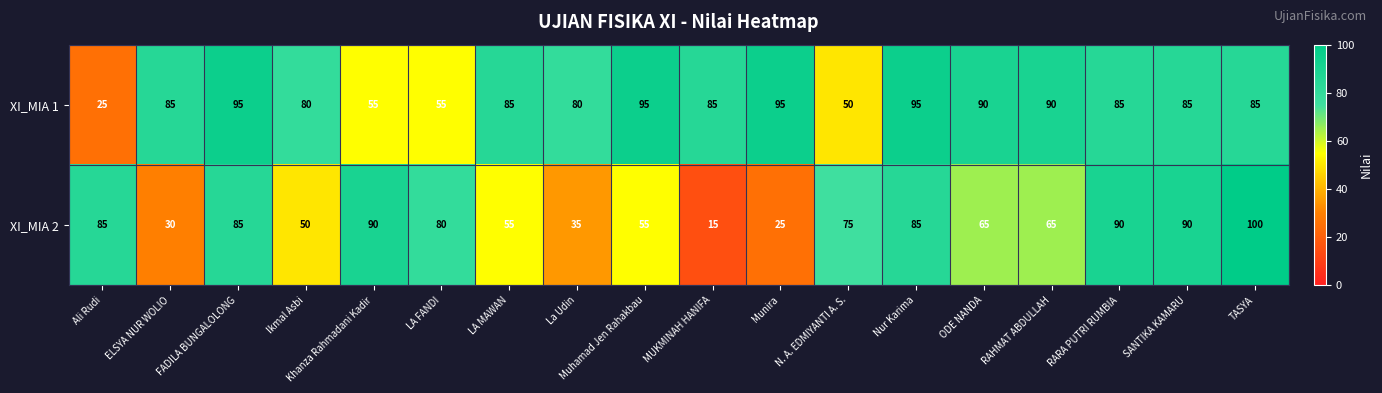

What is the difference between the maximum and second lowest values in the XI_MIA 2 series?

75